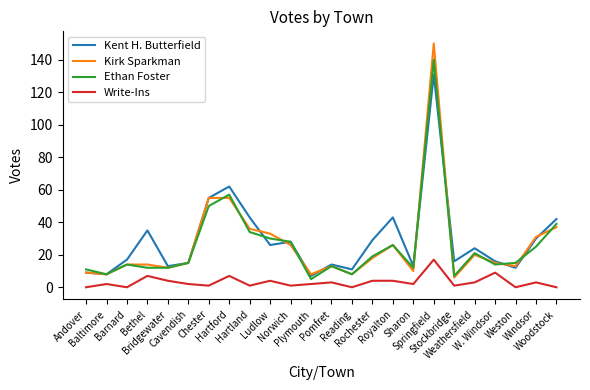

What are all the series names shown in the legend?

Kent H. Butterfield, Kirk Sparkman, Ethan Foster, Write-Ins